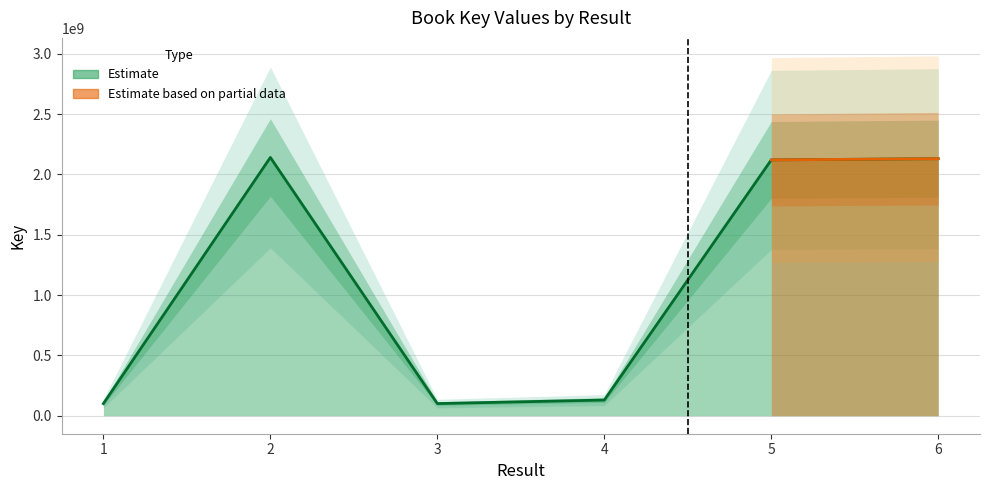

What is the smallest value displayed?

100723166